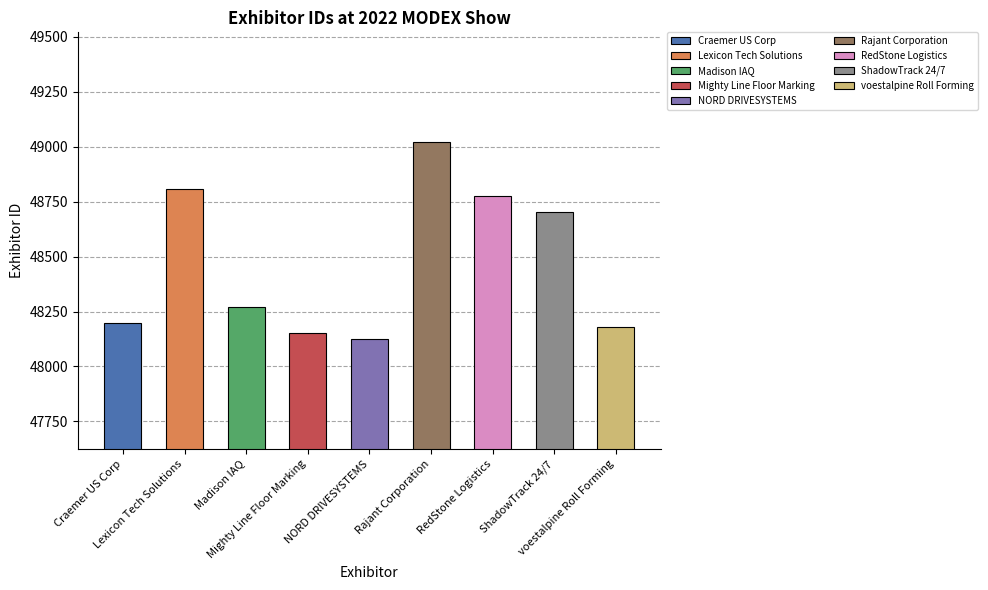

Reading left to right, extract all data points from this chart.

Craemer US Corp=48197	Lexicon Tech Solutions=48808	Madison IAQ=48270	Mighty Line Floor Marking=48151	NORD DRIVESYSTEMS=48124	Rajant Corporation=49021	RedStone Logistics=48774	ShadowTrack 24/7=48703	voestalpine Roll Forming=48180